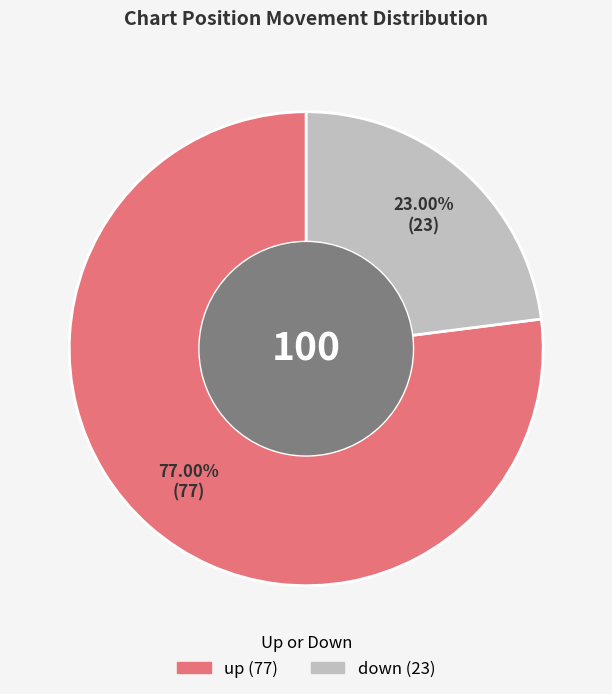

To the nearest percent, what is the combined percentage of down and up?

100%